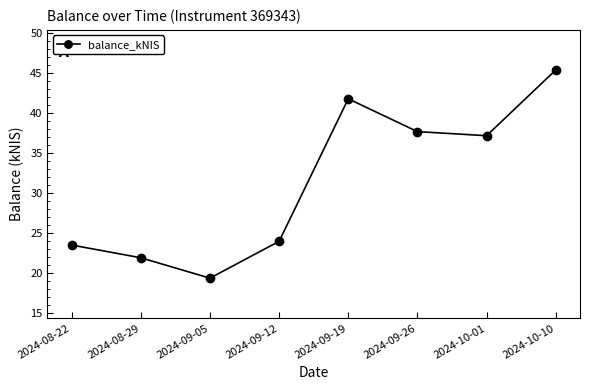

What is the change in value from 2024-08-22 to 2024-09-12?

+0.5